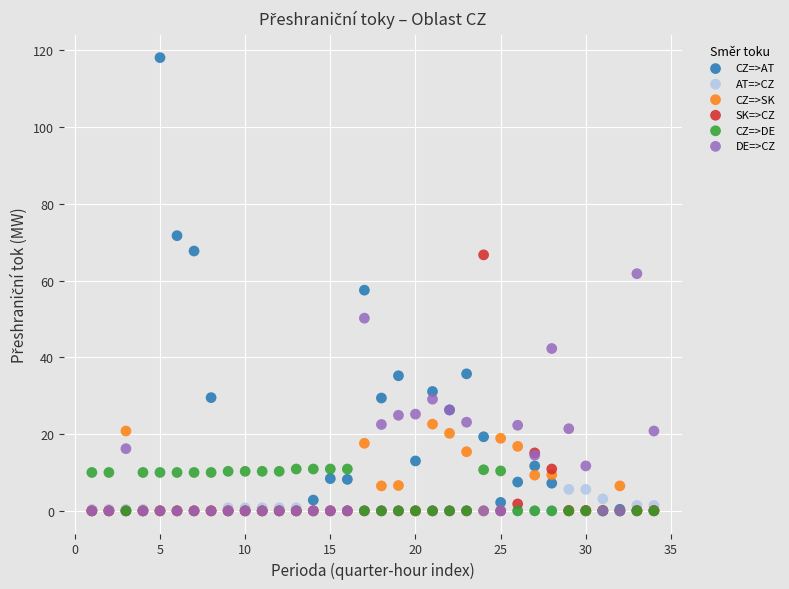

Across all series, what Y value is closest to 59?

57.5